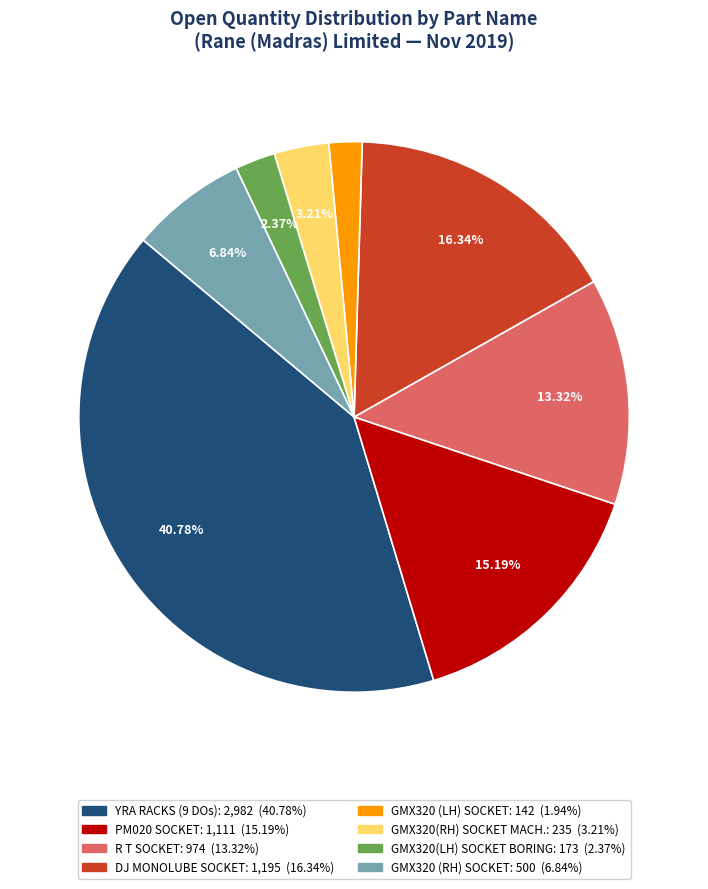

Is there any slice that represents more than half of the pie?

No